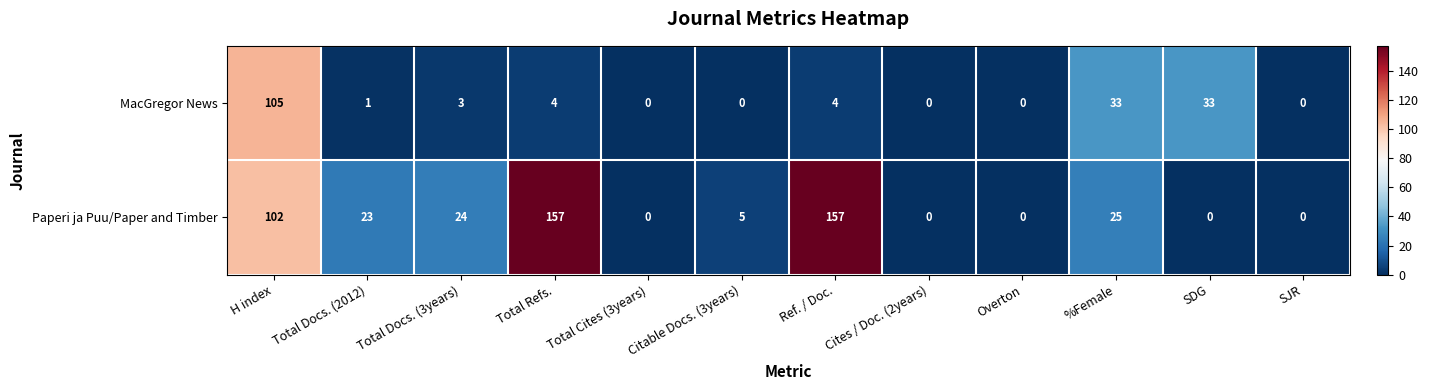

True or false: Paperi ja Puu/Paper and Timber has a value of 239 at Ref. / Doc..

False